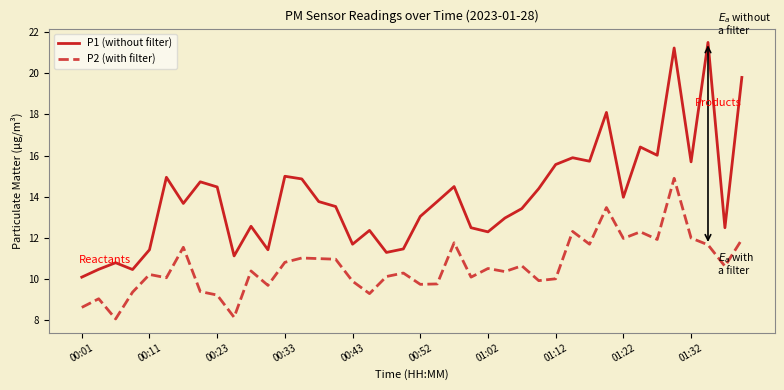

What is the minimum value for P1 (without filter)?

10.1